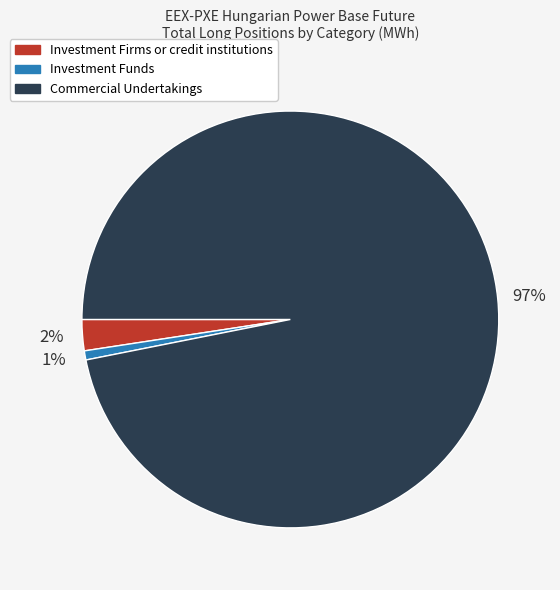

Between Investment Funds and Investment Firms or credit institutions, which is larger?

Investment Firms or credit institutions